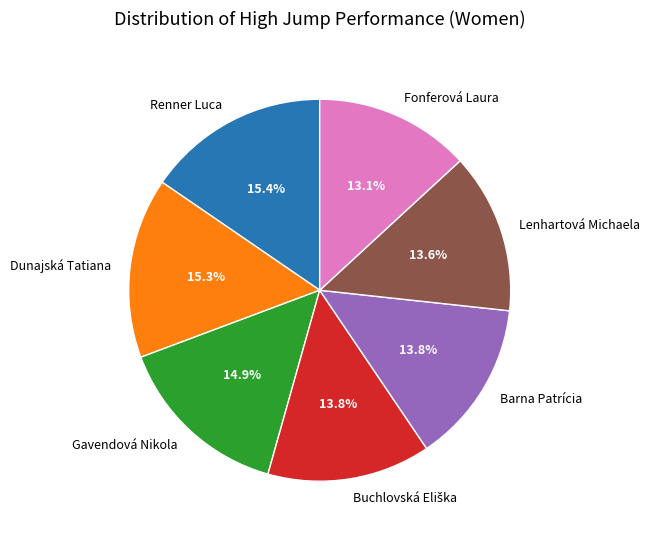

Approximately how many times larger is the value at Gavendová Nikola compared to Dunajská Tatiana?

1.0